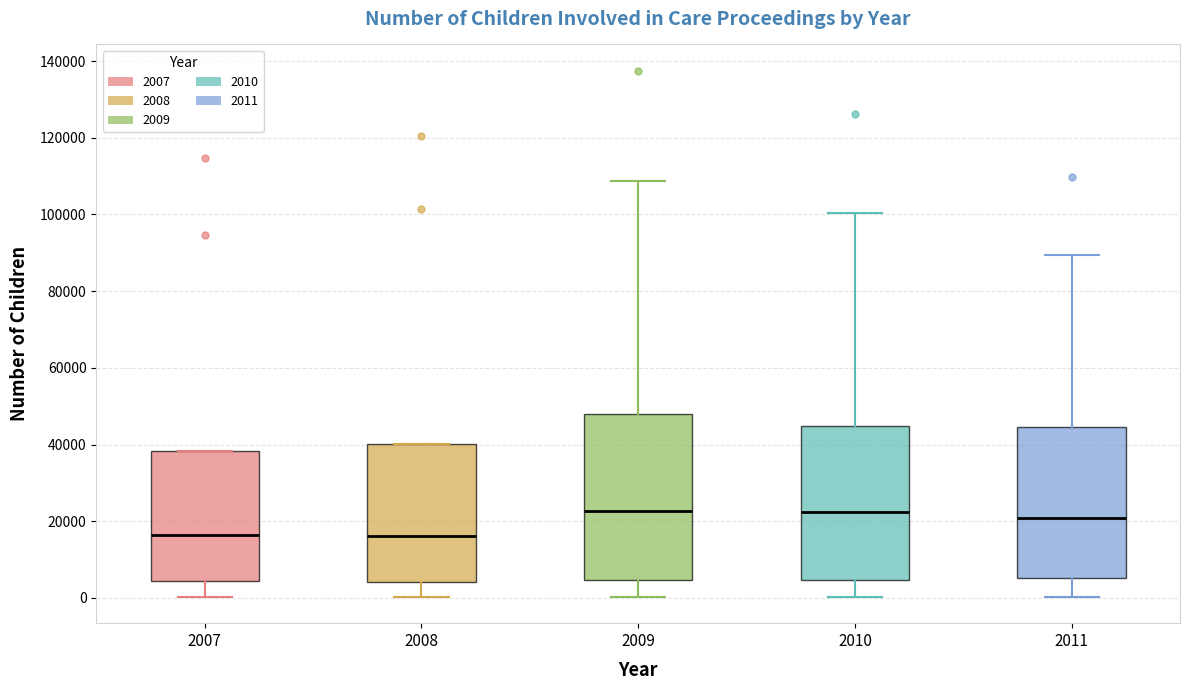

Where does the lower whisker of the box at x = 2010 end on the y-axis? The values are not printed on the chart, so give them approximately, as read against the axis.

0